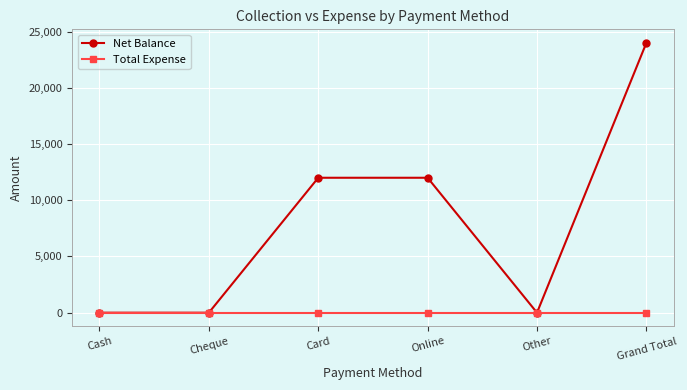

What is the label of the 3rd point from the right?

Online